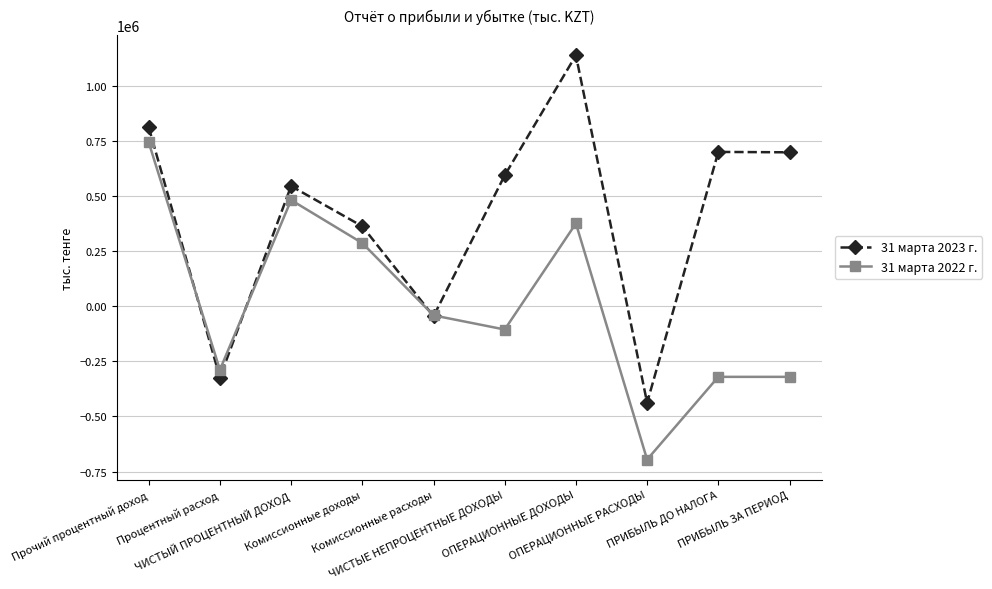

What is the greatest value displayed?

1137053